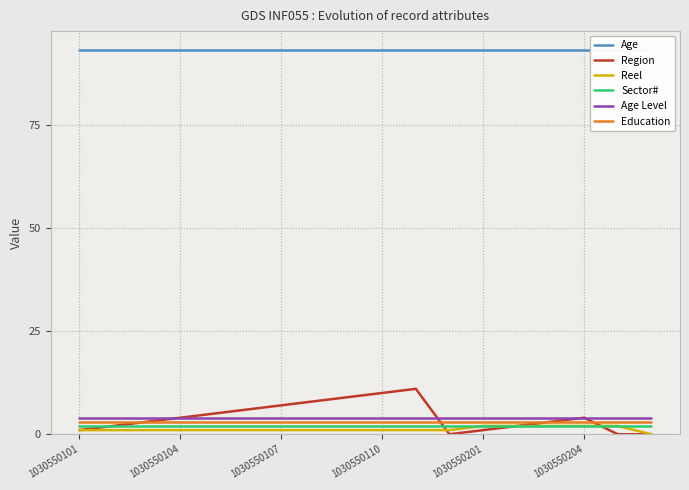

Which category has the highest value across all series?

1030550101